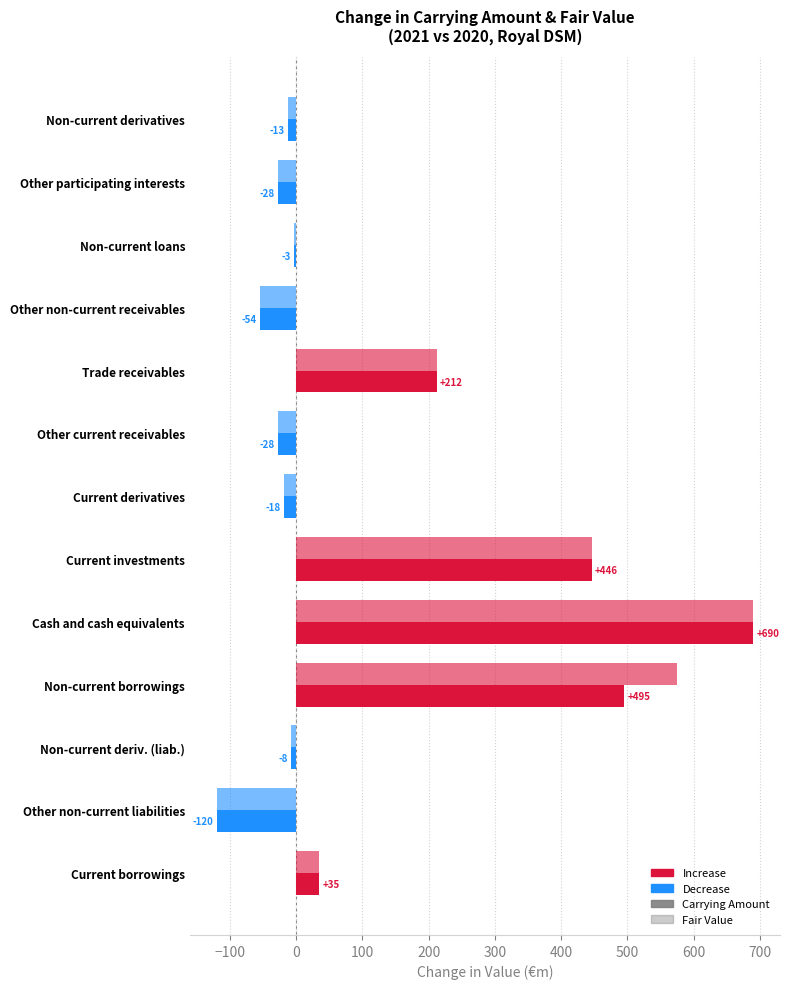

How many series are shown in this chart?

2